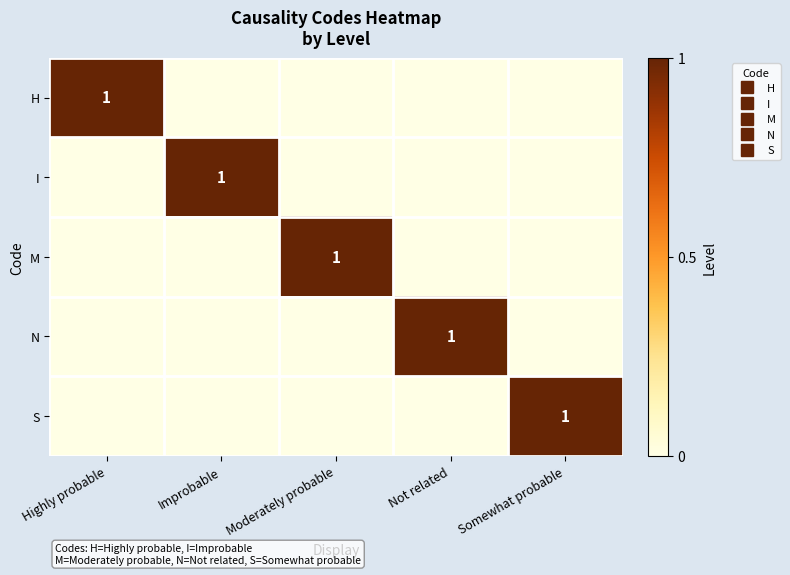

What is the difference between the highest and lowest values at Moderately probable?

1